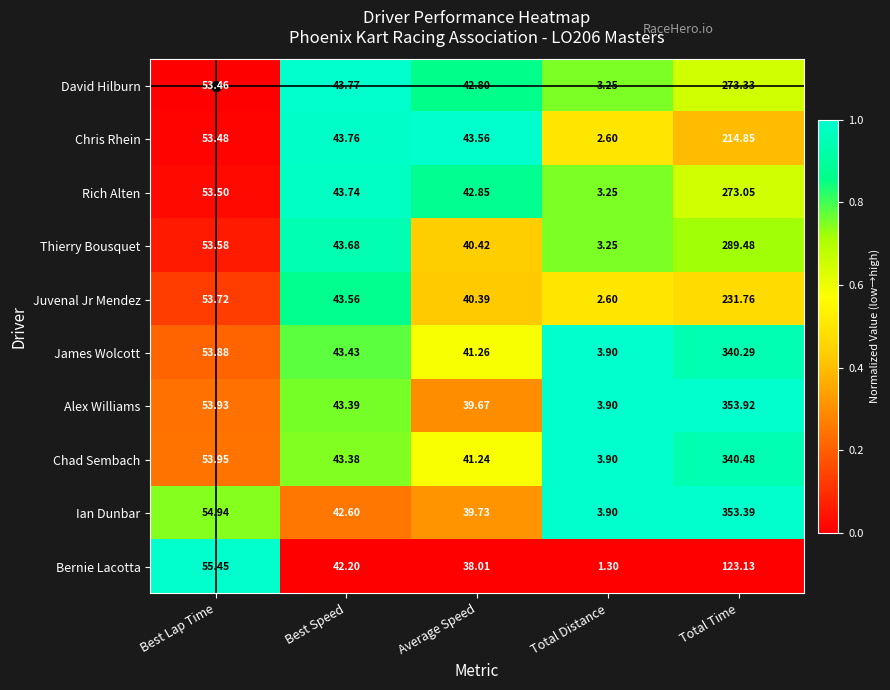

Rank the series at Total Time from lowest to highest value.

Bernie Lacotta, Chris Rhein, Juvenal Jr Mendez, Rich Alten, David Hilburn, Thierry Bousquet, James Wolcott, Chad Sembach, Ian Dunbar, Alex Williams